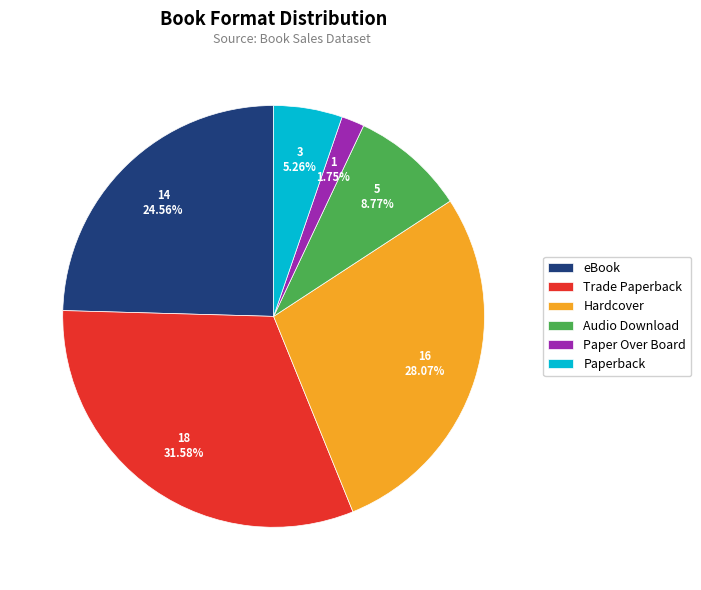

Which slice is the largest?

Trade Paperback